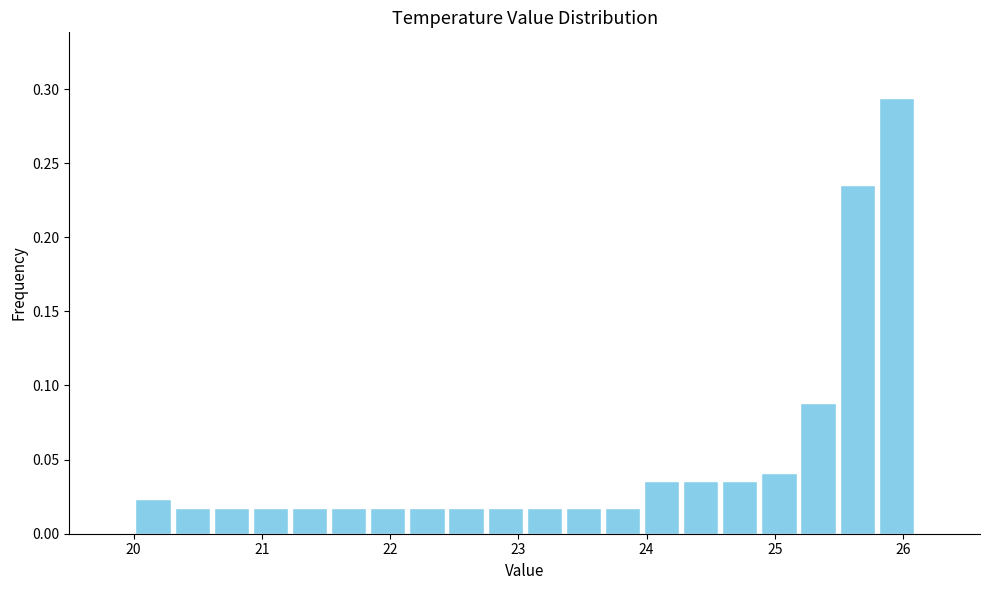

Read against the x-axis, roughly where is the centre of the tallest bar?

25.9